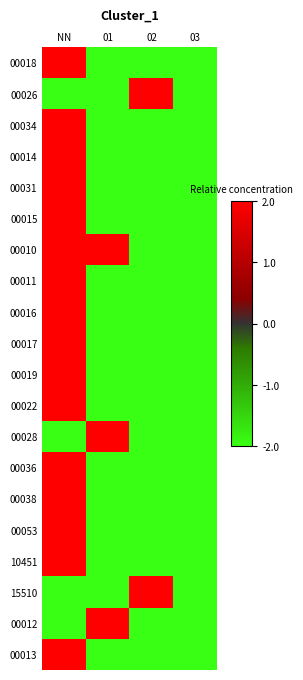

Reading right to left, extract all data points from this chart.

00018: 03=-2	02=-2	01=-2	NN=2
00026: 03=-2	02=2	01=-2	NN=-2
00034: 03=-2	02=-2	01=-2	NN=2
00014: 03=-2	02=-2	01=-2	NN=2
00031: 03=-2	02=-2	01=-2	NN=2
00015: 03=-2	02=-2	01=-2	NN=2
00010: 03=-2	02=-2	01=2	NN=2
00011: 03=-2	02=-2	01=-2	NN=2
00016: 03=-2	02=-2	01=-2	NN=2
00017: 03=-2	02=-2	01=-2	NN=2
00019: 03=-2	02=-2	01=-2	NN=2
00022: 03=-2	02=-2	01=-2	NN=2
00028: 03=-2	02=-2	01=2	NN=-2
00036: 03=-2	02=-2	01=-2	NN=2
00038: 03=-2	02=-2	01=-2	NN=2
00053: 03=-2	02=-2	01=-2	NN=2
10451: 03=-2	02=-2	01=-2	NN=2
15510: 03=-2	02=2	01=-2	NN=-2
00012: 03=-2	02=-2	01=2	NN=-2
00013: 03=-2	02=-2	01=-2	NN=2